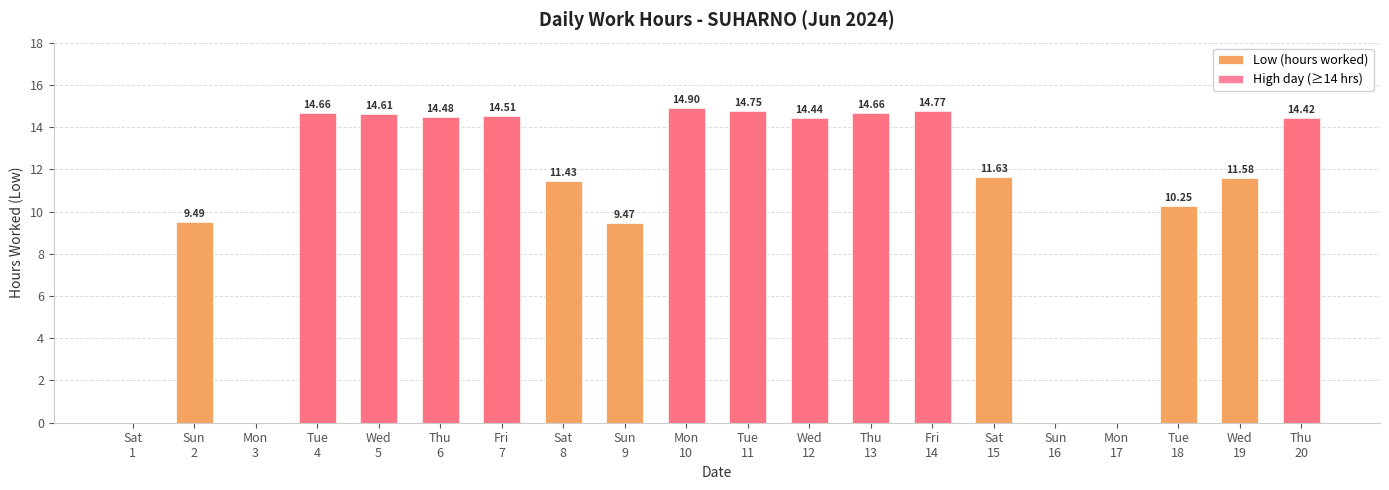

How many data points does each series have?

20